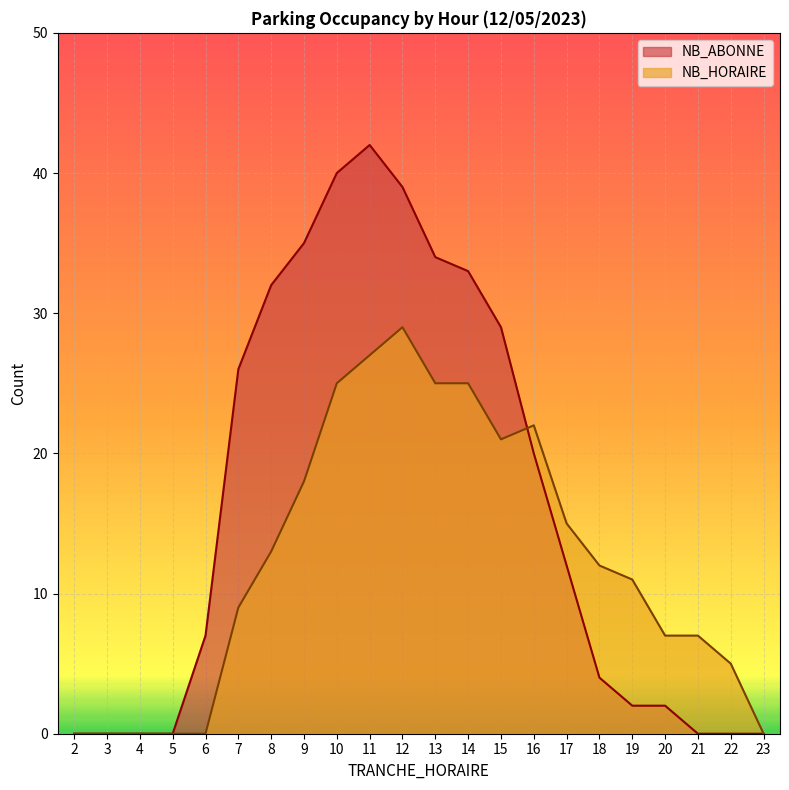

Which label corresponds to the largest value in the chart?

11